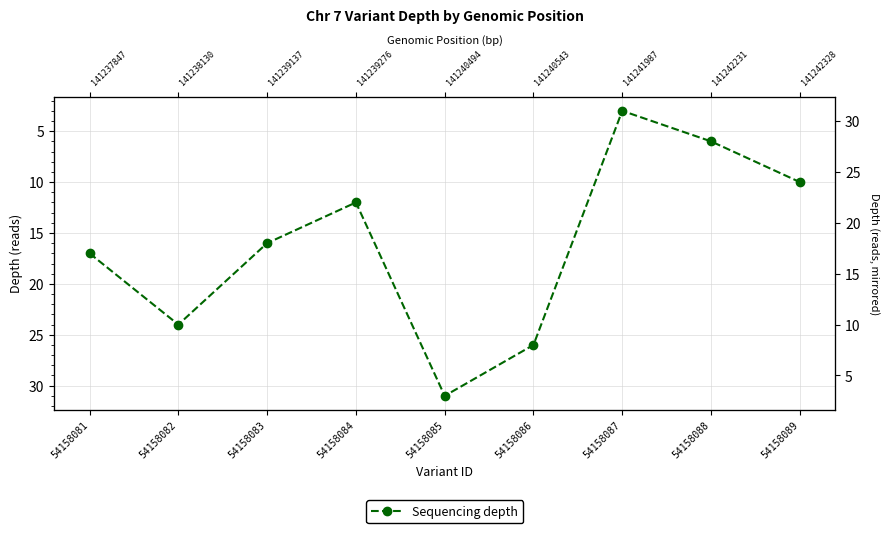

How many lines are shown in the chart?

1